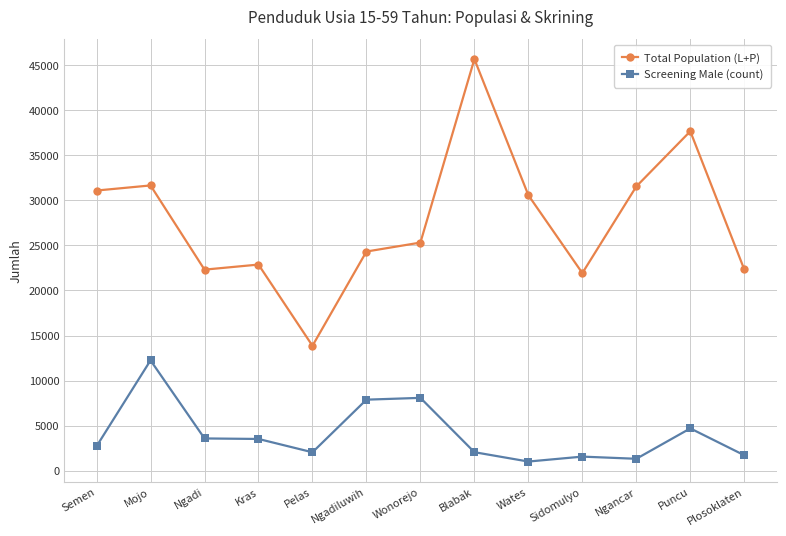

What is the difference between the maximum and minimum values in the Total Population (L+P) series?

31793